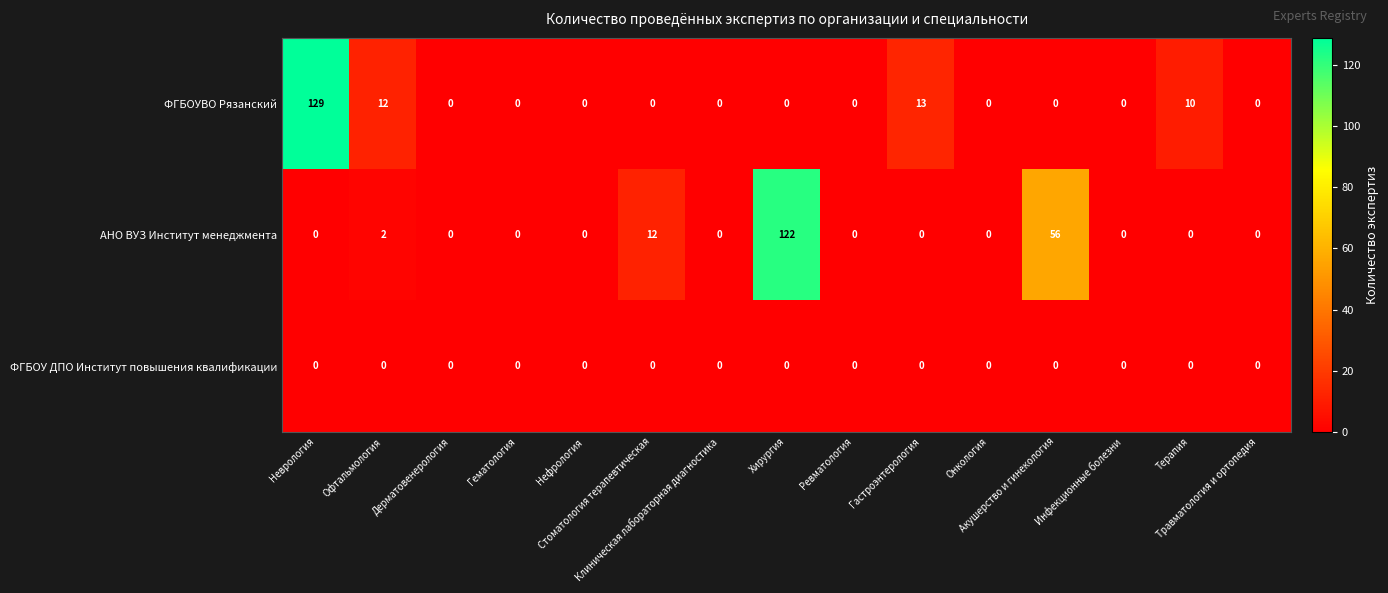

List the series in order of their peak value, highest first.

ФГБОУВО Рязанский, АНО ВУЗ Институт менеджмента, ФГБОУ ДПО Институт повышения квалификации